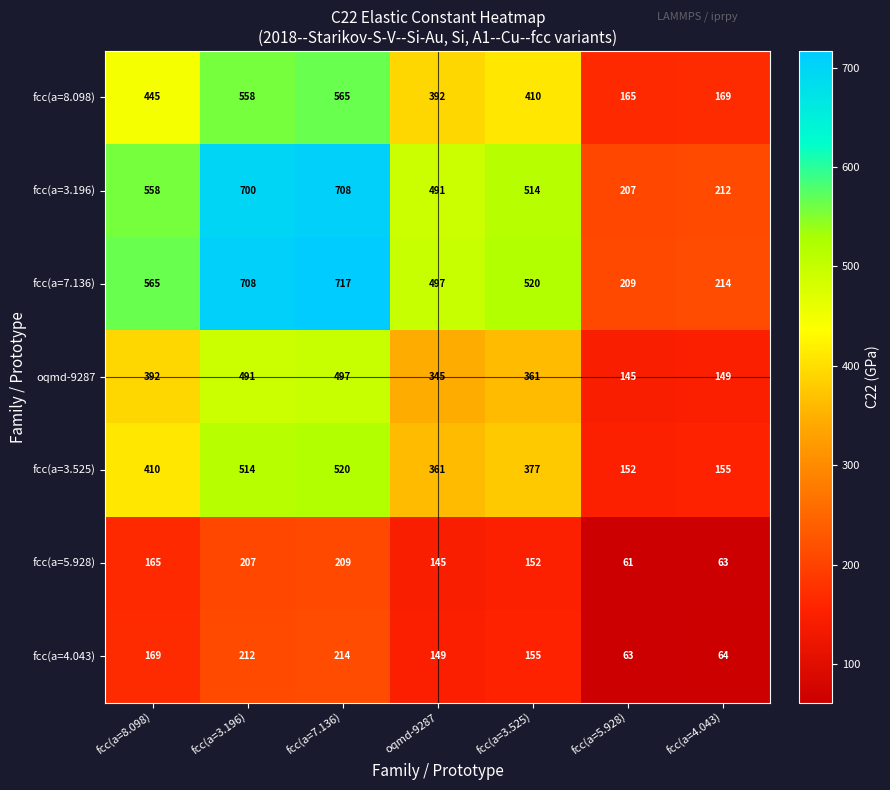

Rank the series at fcc(a=8.098) from highest to lowest value.

fcc(a=7.136), fcc(a=3.196), fcc(a=8.098), fcc(a=3.525), oqmd-9287, fcc(a=4.043), fcc(a=5.928)